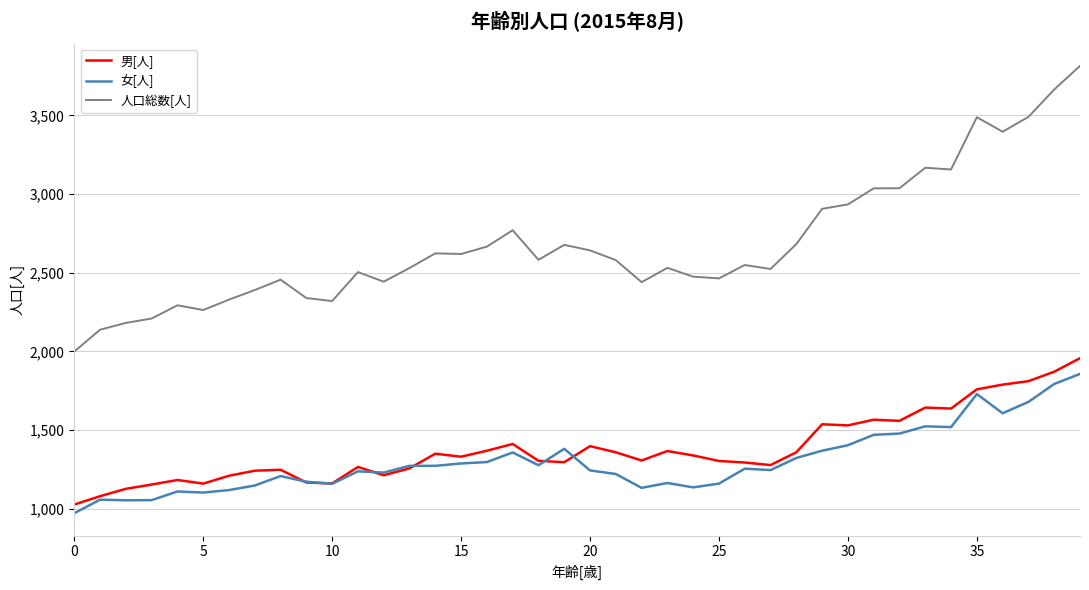

At how many categories does at least one series exceed 1471?

40